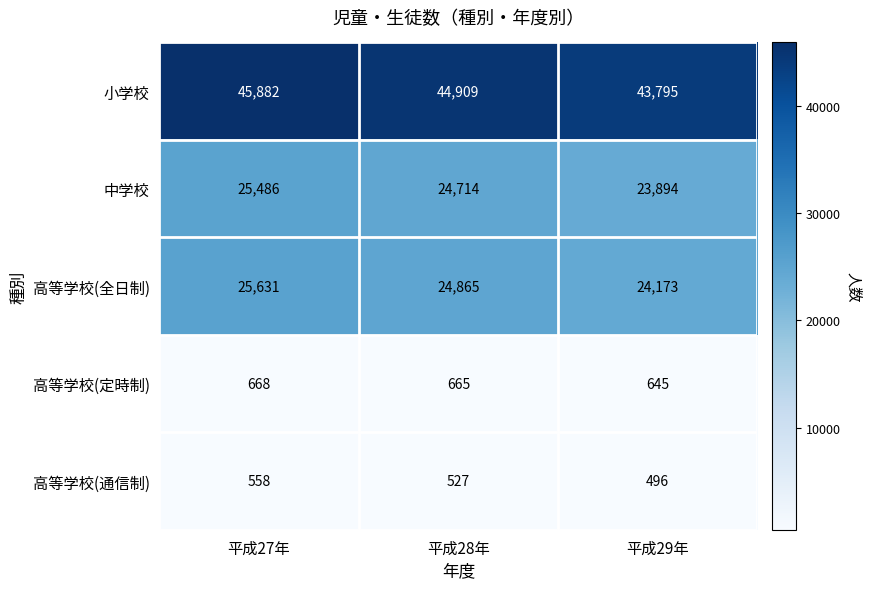

What is the smallest value displayed?

496